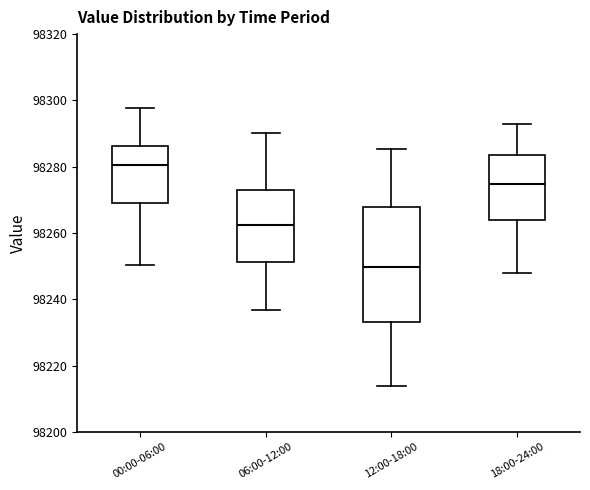

Where does the lower whisker of the box for 00:00-06:00 end on the y-axis? The values are not printed on the chart, so give them approximately, as read against the axis.

98250